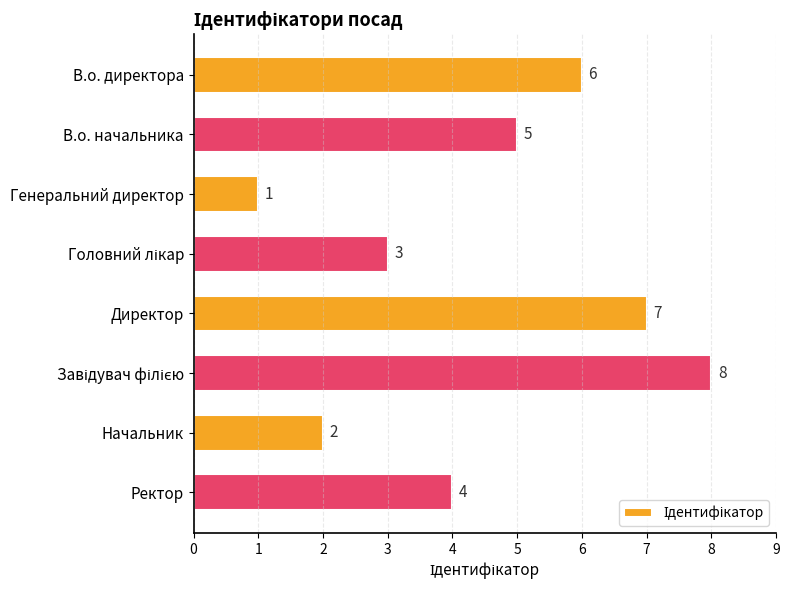

Are the bars grouped side by side (vs. stacked)?

No